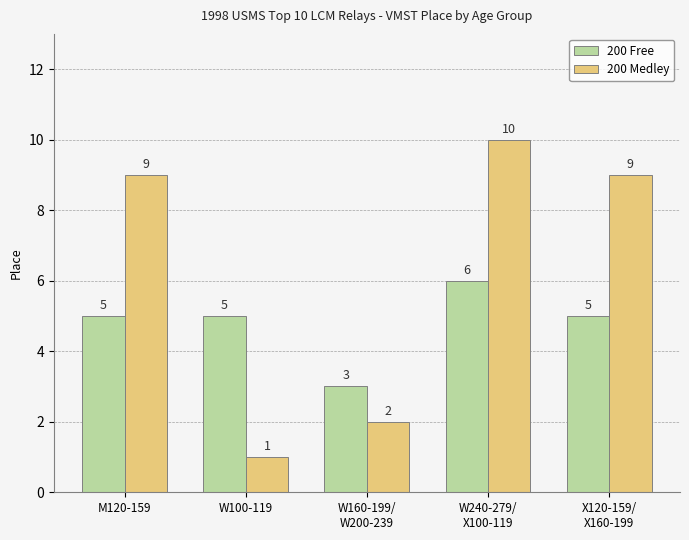

What are all the series names shown in the legend?

200 Free, 200 Medley